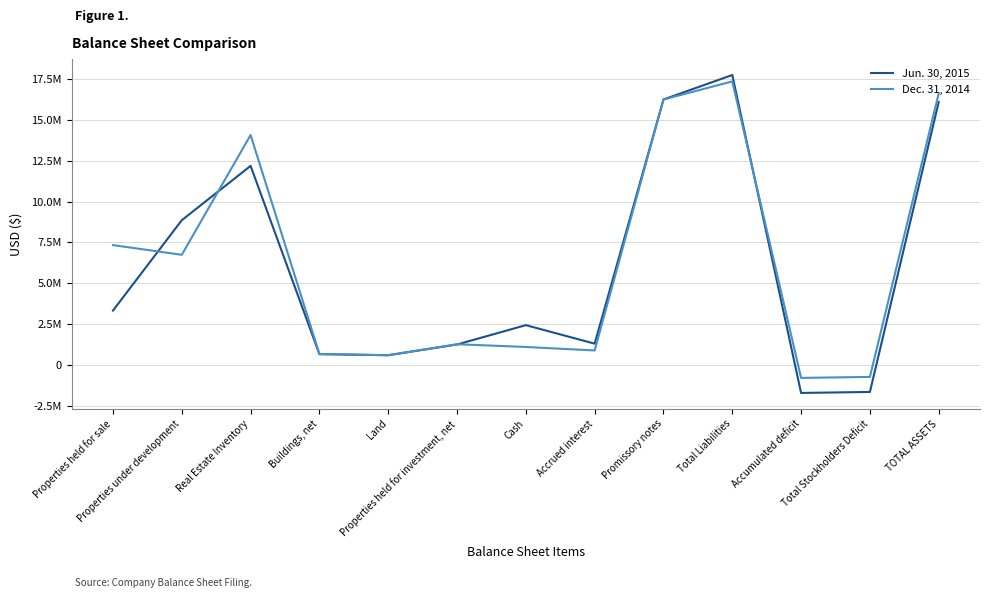

Where is Dec. 31, 2014 nearest to the value 8280863?

Properties held for sale